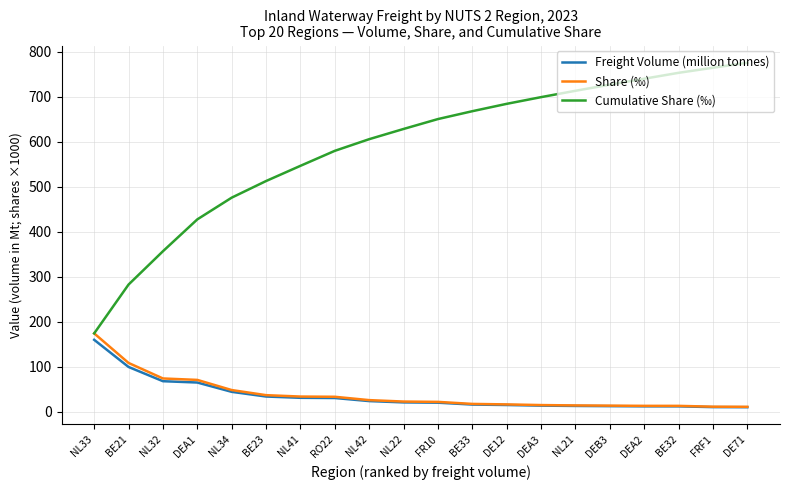

What is the sum of the Cumulative Share (‰) values at DEA3 and NL34?

1174.2